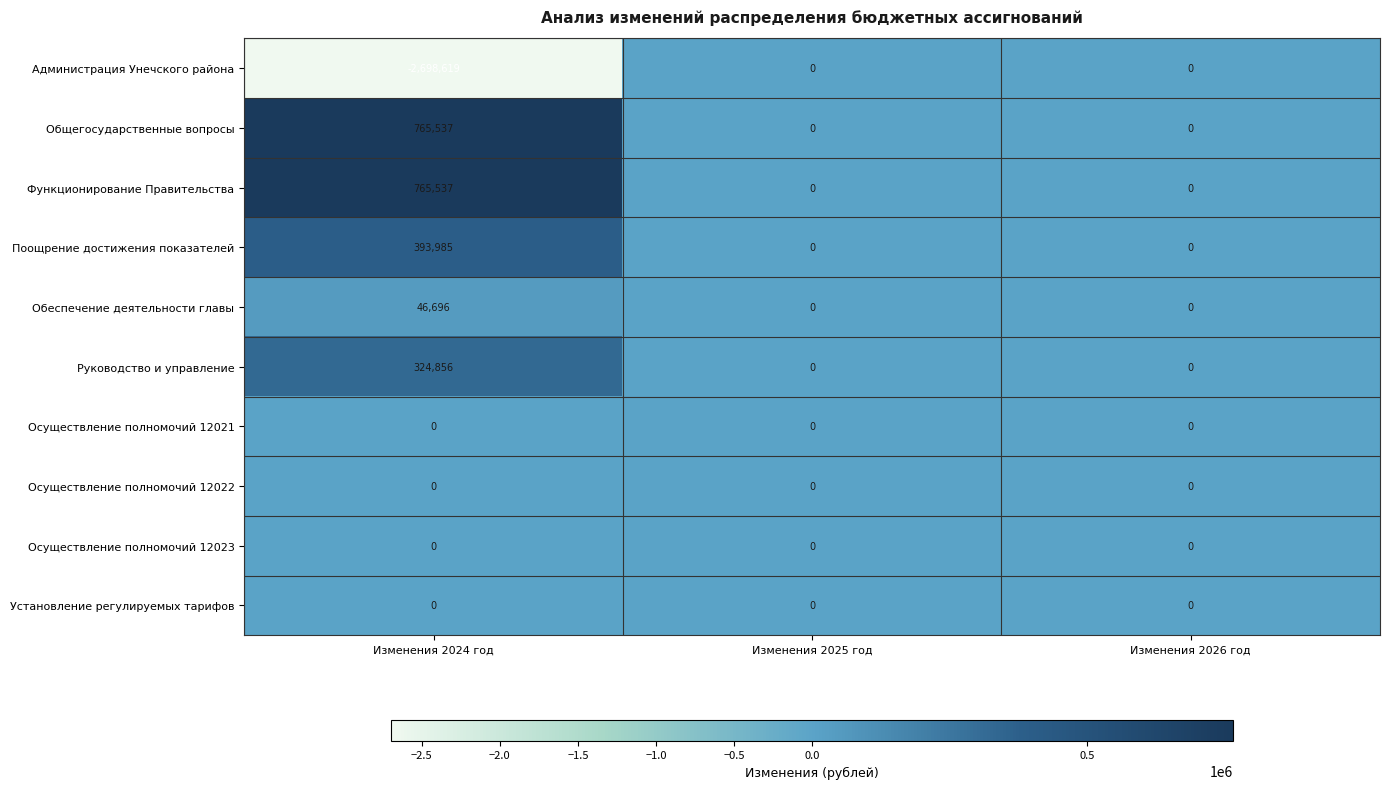

Reading left to right, transcribe all the data shown in this chart.

Администрация Унечского района: Изменения 2024 год=-2698619	Изменения 2025 год=0	Изменения 2026 год=0
Общегосударственные вопросы: Изменения 2024 год=765537	Изменения 2025 год=0	Изменения 2026 год=0
Функционирование Правительства: Изменения 2024 год=765537	Изменения 2025 год=0	Изменения 2026 год=0
Поощрение достижения показателей: Изменения 2024 год=393985	Изменения 2025 год=0	Изменения 2026 год=0
Обеспечение деятельности главы: Изменения 2024 год=46696	Изменения 2025 год=0	Изменения 2026 год=0
Руководство и управление: Изменения 2024 год=324856	Изменения 2025 год=0	Изменения 2026 год=0
Осуществление полномочий 12021: Изменения 2024 год=0	Изменения 2025 год=0	Изменения 2026 год=0
Осуществление полномочий 12022: Изменения 2024 год=0	Изменения 2025 год=0	Изменения 2026 год=0
Осуществление полномочий 12023: Изменения 2024 год=0	Изменения 2025 год=0	Изменения 2026 год=0
Установление регулируемых тарифов: Изменения 2024 год=0	Изменения 2025 год=0	Изменения 2026 год=0